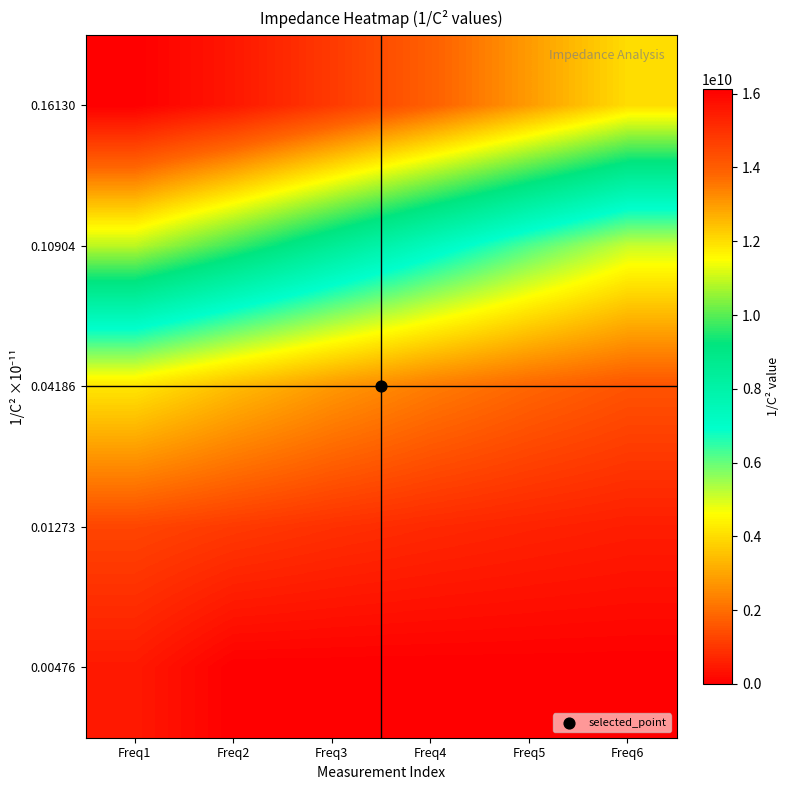

Reading left to right, list all the values displayed in this chart.

0.16130: Freq1=16129625000	Freq2=15576700000	Freq3=14787200000	Freq4=13935125000	Freq5=12998750000	Freq6=12004275000
0.10904: Freq1=10903825000	Freq2=9759575000	Freq3=8567550000	Freq4=7361850000	Freq5=6191975000	Freq6=5120975000
0.04186: Freq1=4186150000	Freq2=3410950000	Freq3=2771150000	Freq4=2257140000	Freq5=1855515000	Freq6=1530925000
0.01273: Freq1=1273252500	Freq2=1065957500	Freq3=894125000	Freq4=759832500	Freq5=649552500	Freq6=555375000
0.00476: Freq1=475907500	Freq2=0	Freq3=0	Freq4=0	Freq5=0	Freq6=0